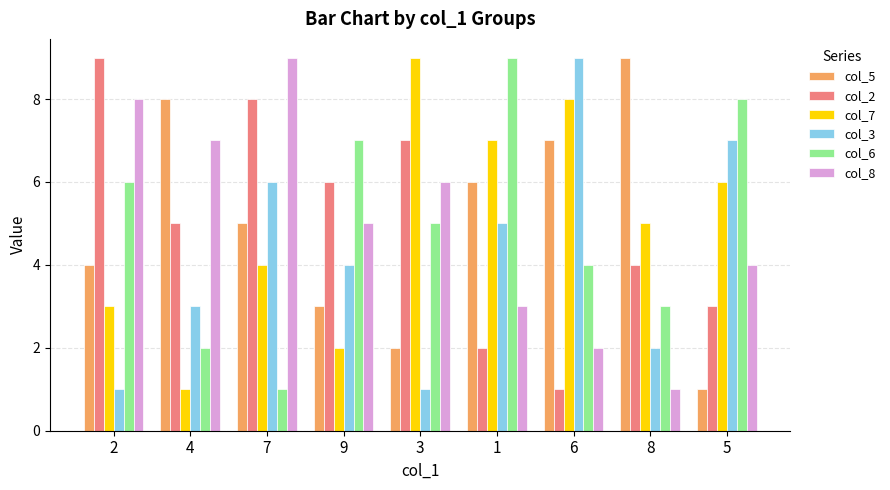

At which category is the sum across all series the highest?

7